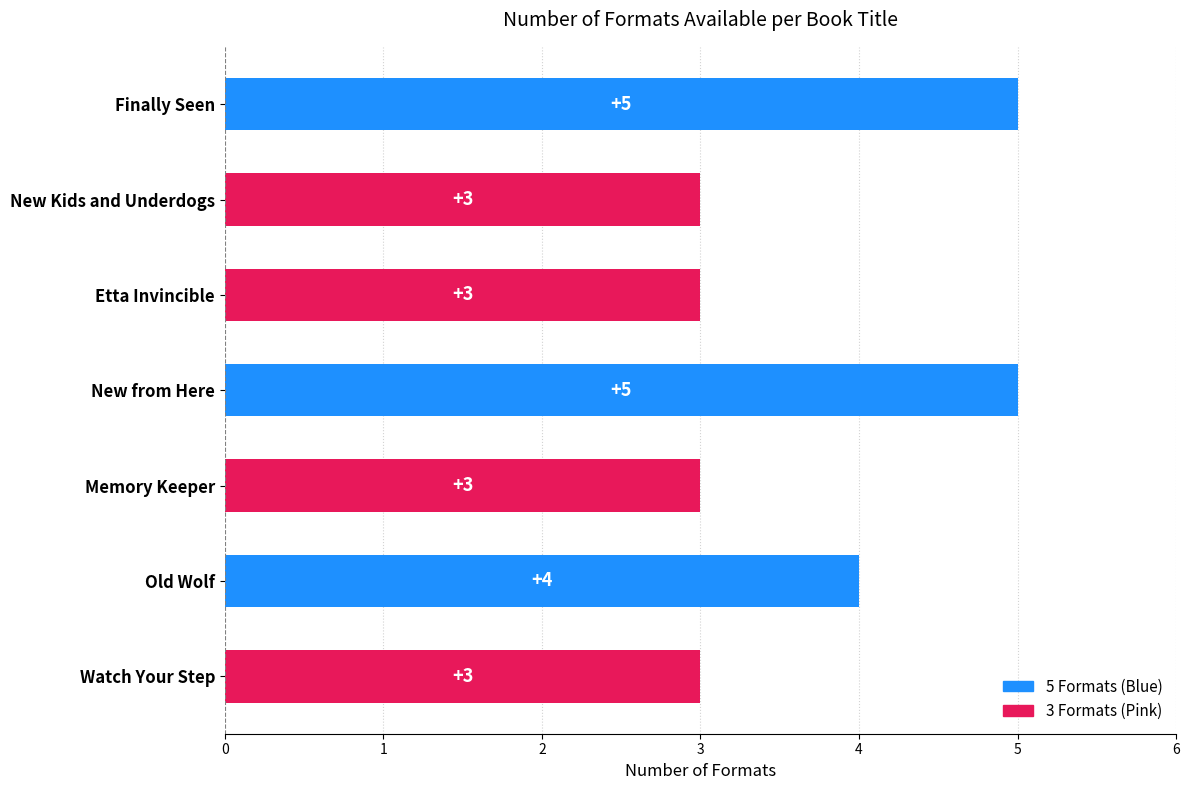

The value at New Kids and Underdogs is 3. True or false?

True